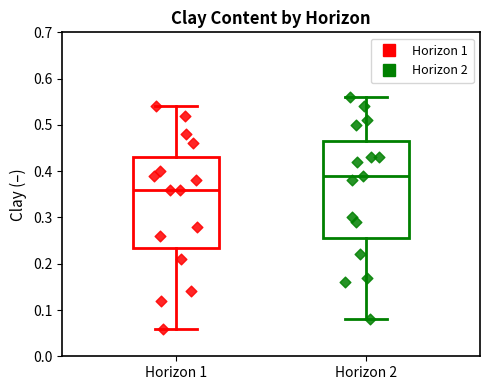

Reading left to right, transcribe this box plot: for each box, give where its median line is, the range the box spans, and where its two whiskers end, as read against the y-axis. The values are not printed on the chart, so give them approximately, as read against the axis.

Horizon 1: median 0.36, box 0.24 to 0.43, whiskers 0.06 to 0.54
Horizon 2: median 0.39, box 0.26 to 0.47, whiskers 0.08 to 0.56